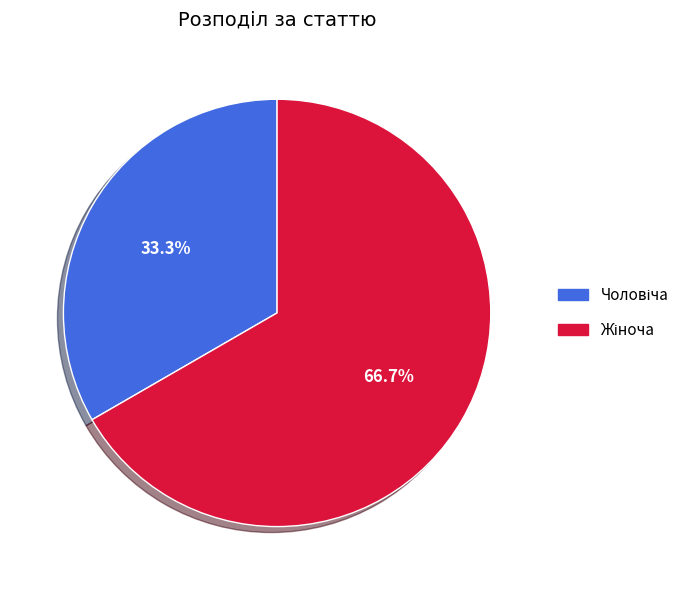

Is there any slice that represents more than half of the pie?

Yes